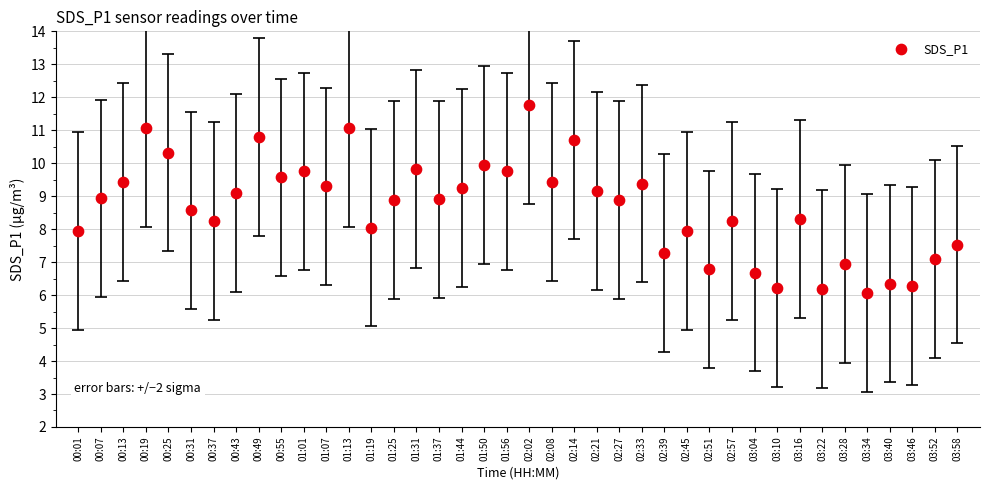

What is the range of Y values (max minus min)?

5.7